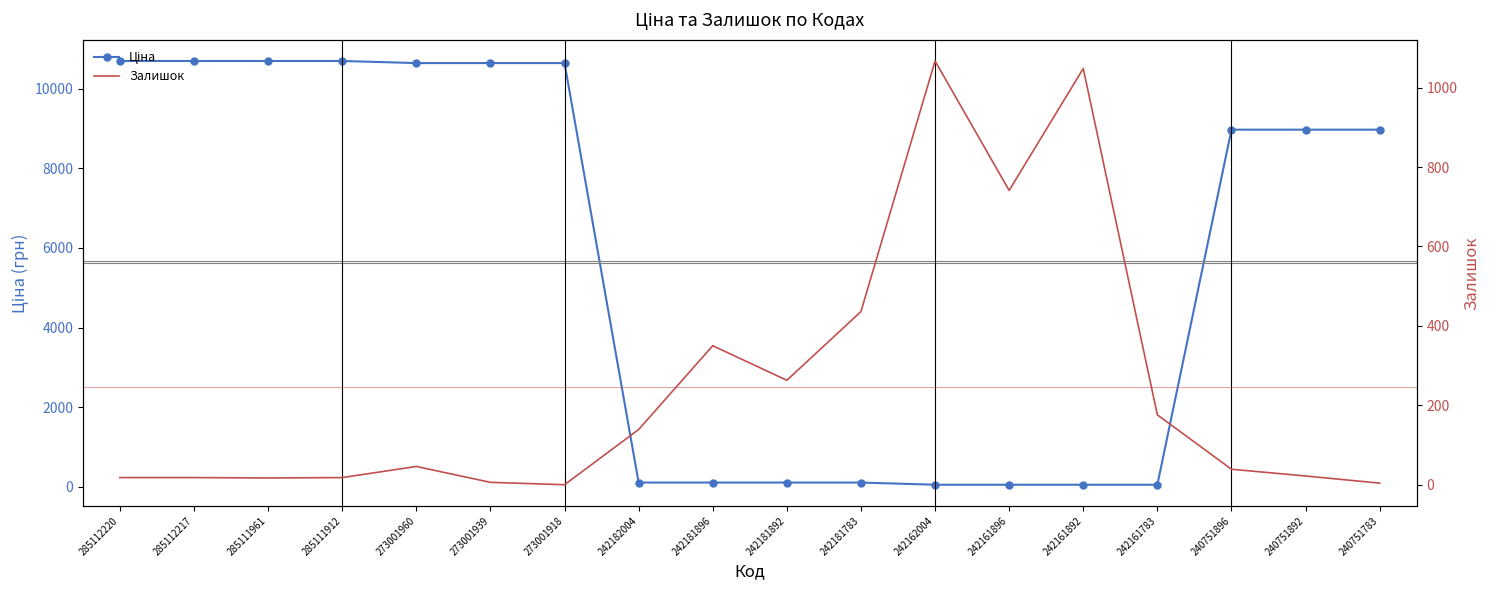

What is the difference between the Ціна values at 242181892 and 273001918?

10529.2